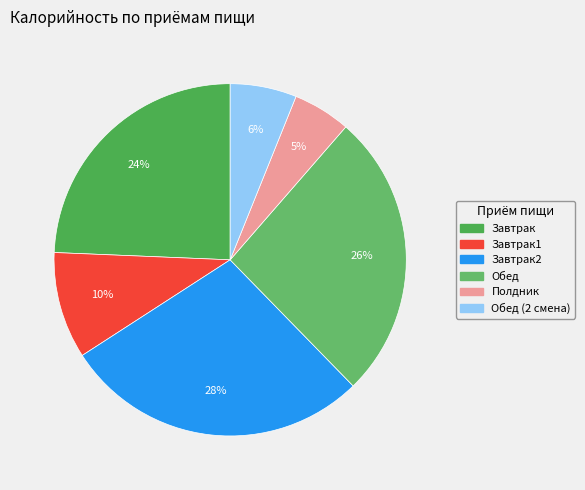

How many segments does this pie chart have?

6